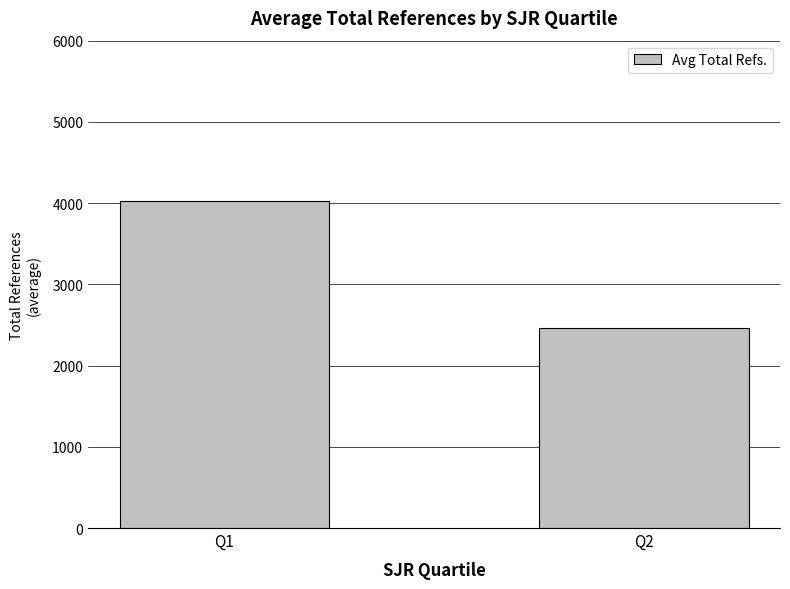

What is the minimum value shown in the chart?

2465.3